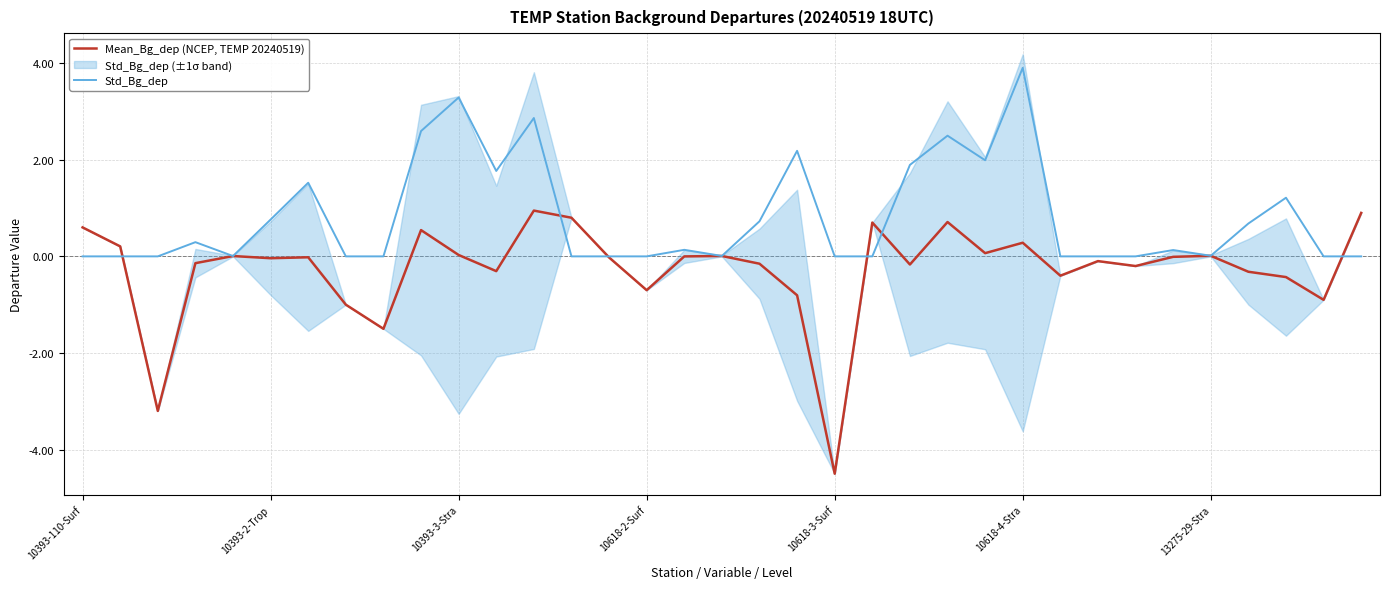

Which has a higher value, 33 or 34?

34